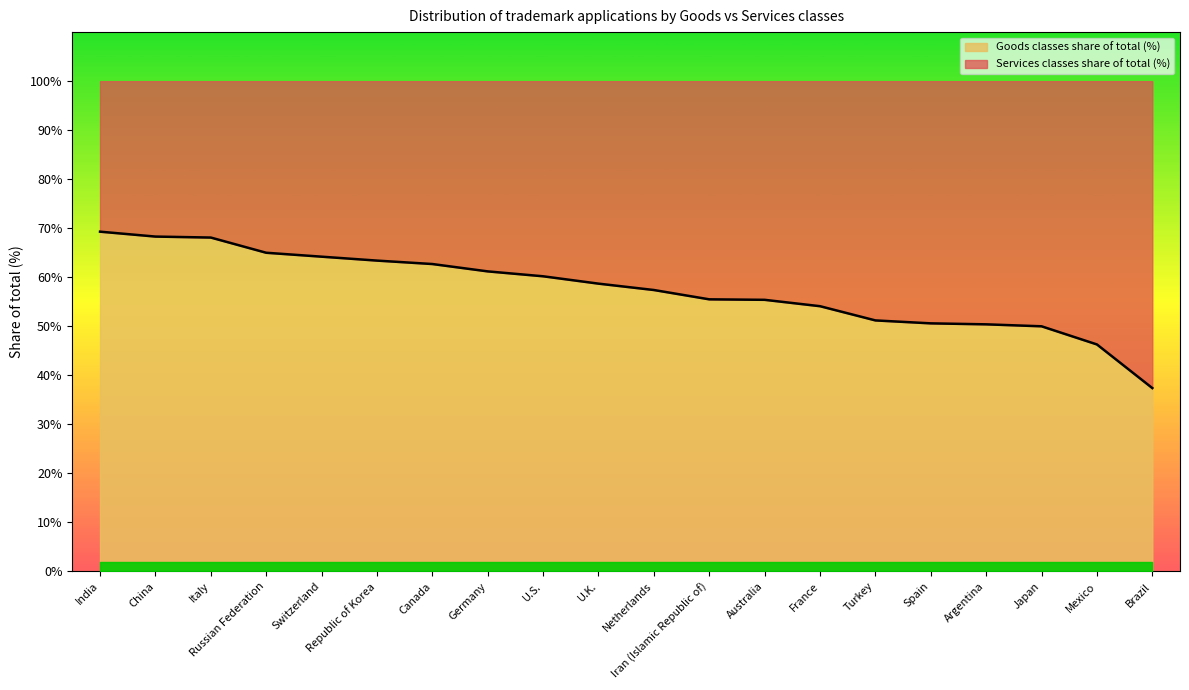

The chart shows a value of 82.9 at Canada. True or false?

False